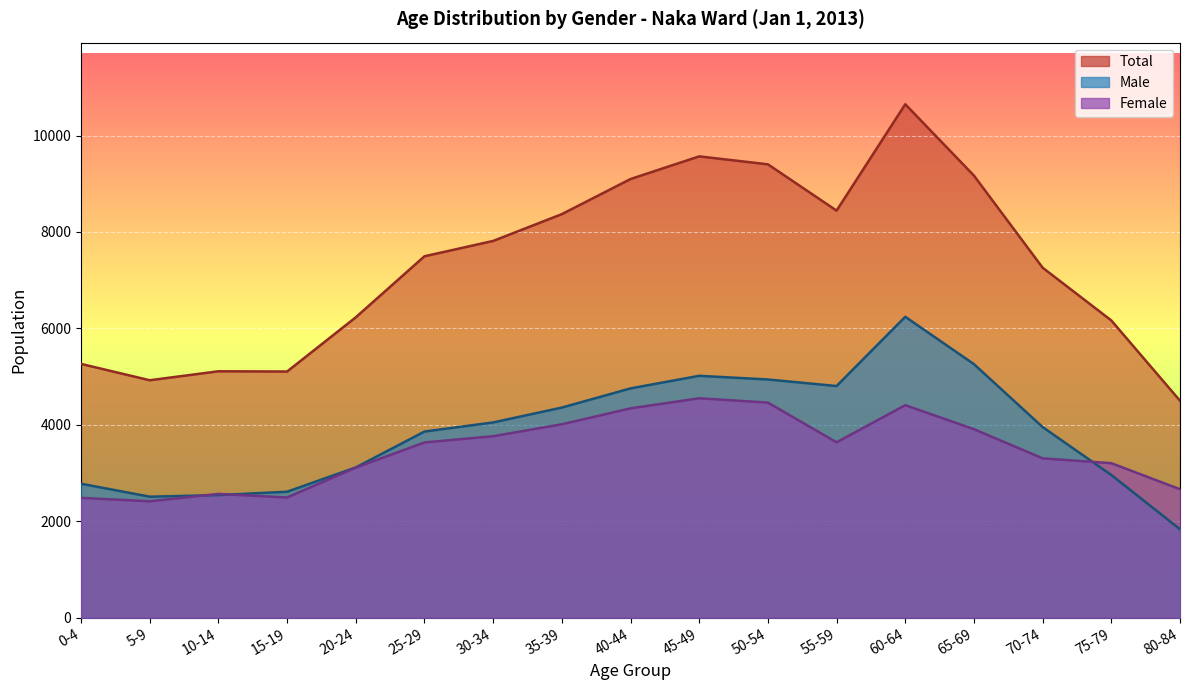

What position from the left is 25-29?

6